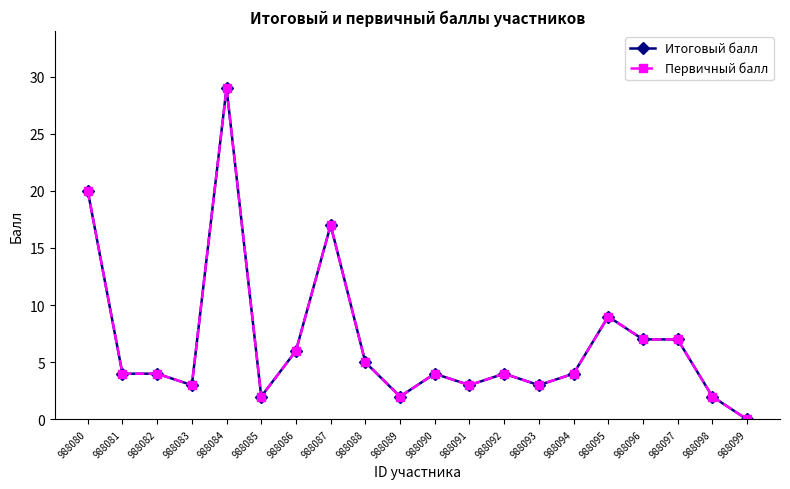

What value does the Первичный балл series have at 988094, to the nearest 5?

5